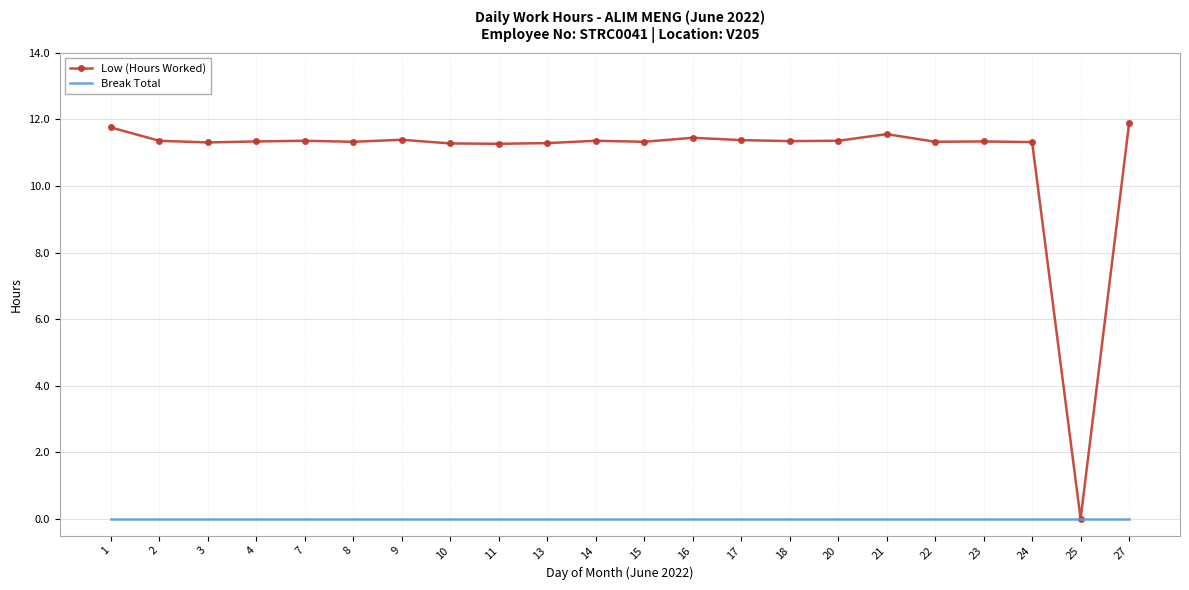

What is the maximum value shown in the chart?

11.9